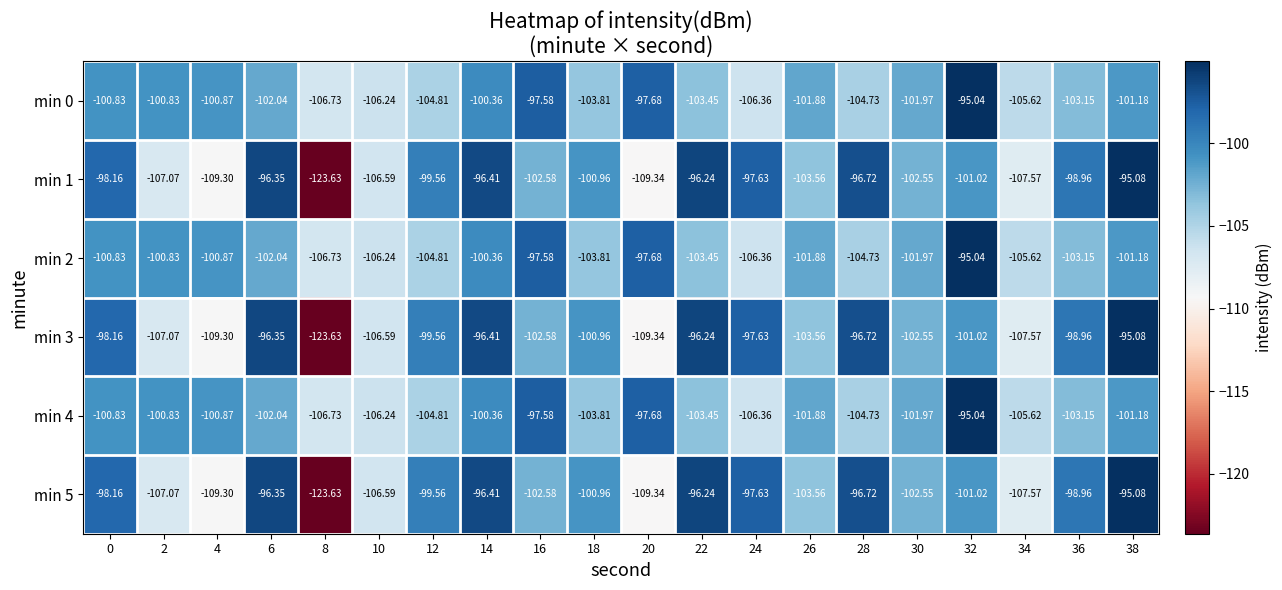

Is the value of min 3 at 28 greater than the value of min 4 at 10?

Yes